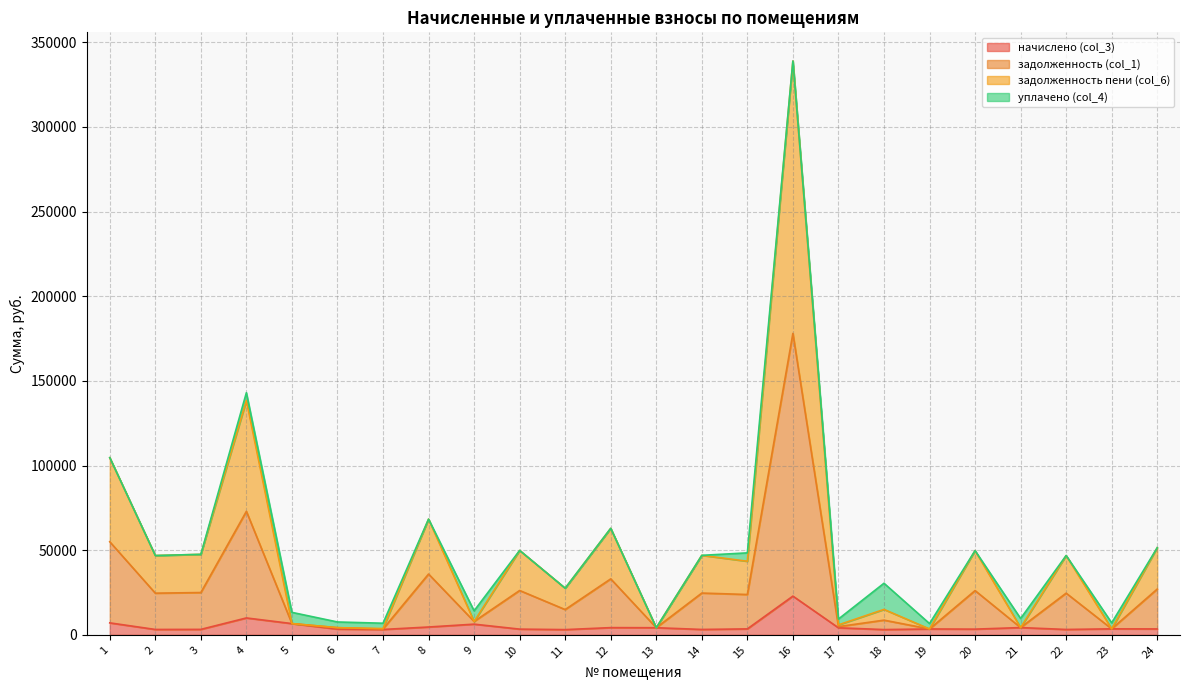

At which category does задолженность (col_1) reach its first local valley?

2